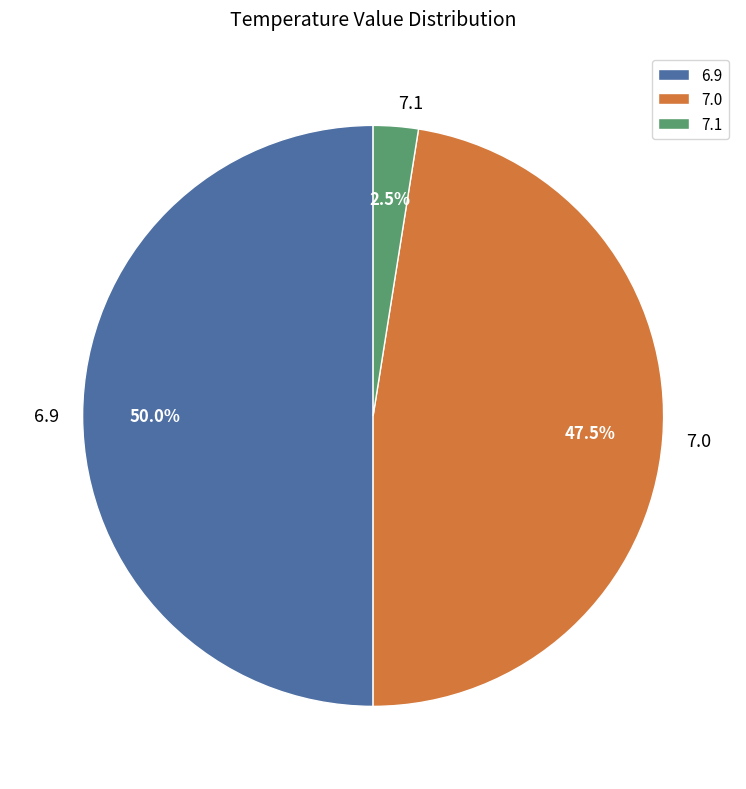

Count the number of slices in the pie.

3